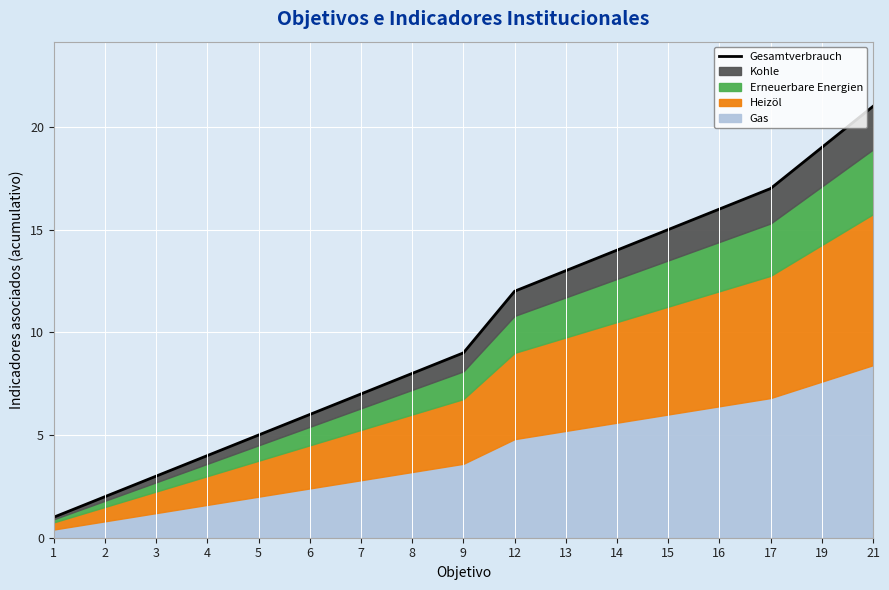

Reading left to right, transcribe all the data shown in this chart.

1=1	2=2	3=3	4=4	5=5	6=6	7=7	8=8	9=9	12=12	13=13	14=14	15=15	16=16	17=17	19=19	21=21